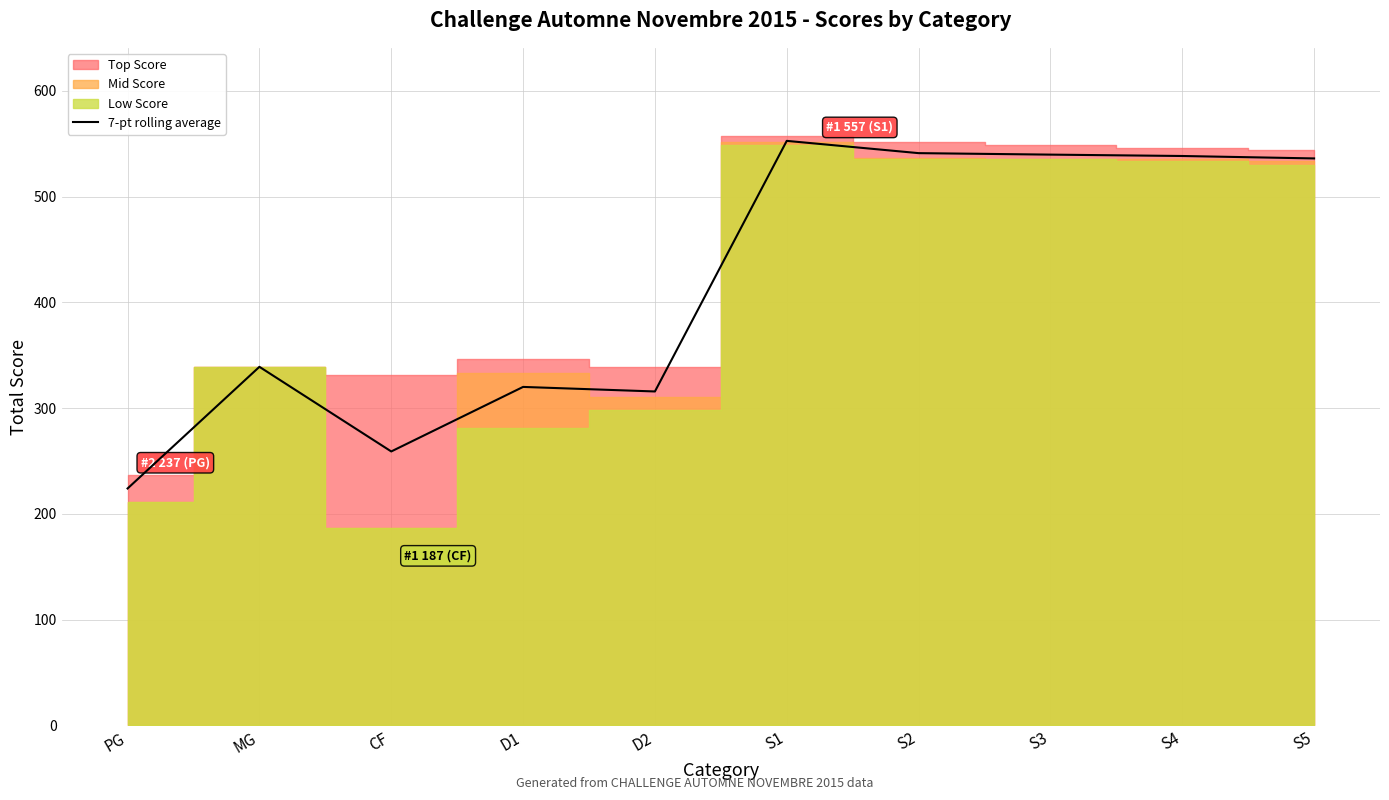

The value of 7-pt rolling average at S2 is 759.1. True or false?

False